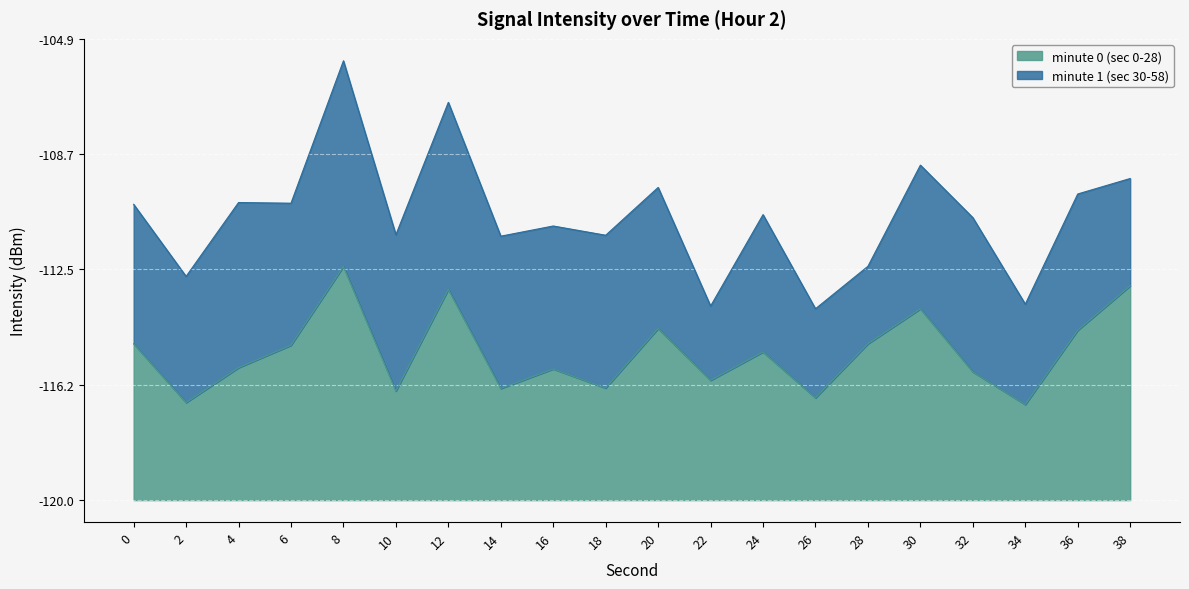

Reading left to right, what are all the values shown in this chart?

0=5.1	2=3.2	4=4.3	6=5.1	8=7.6	10=3.6	12=6.9	14=3.6	16=4.3	18=3.7	20=5.6	22=3.9	24=4.8	26=3.3	28=5.1	30=6.3	32=4.2	34=3.1	36=5.6	38=7.0